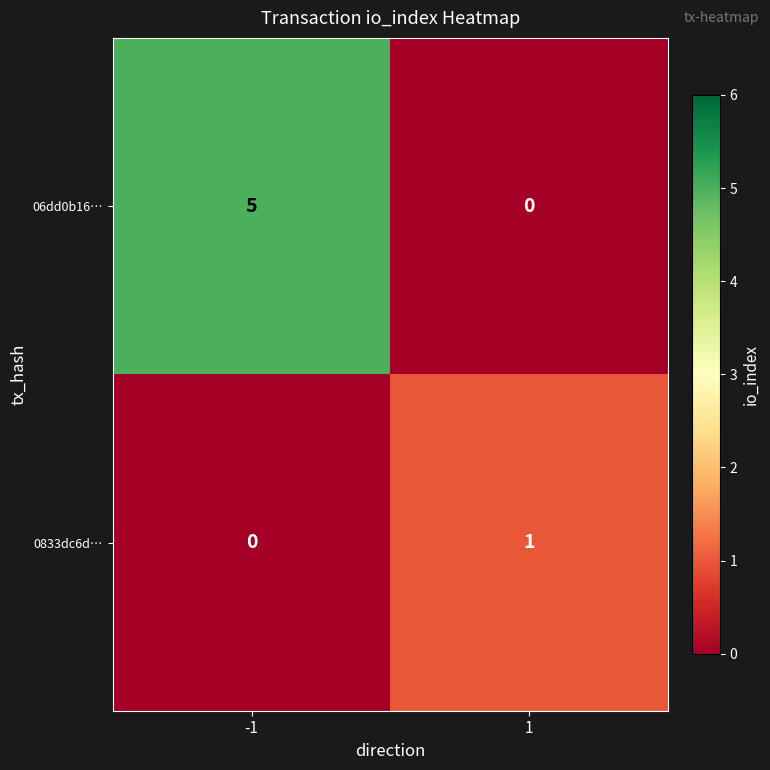

Reading left to right, extract all data points from this chart.

06dd0b16…: 5	0
0833dc6d…: 0	1